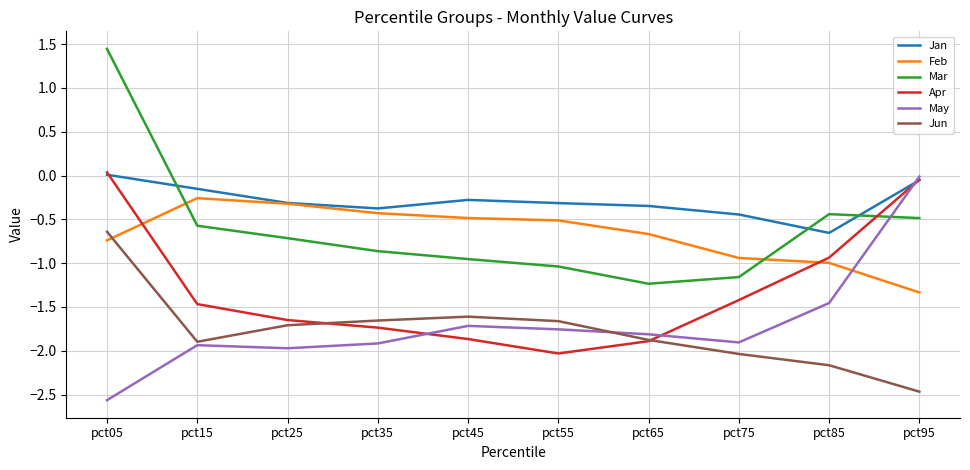

How many values in Mar are above zero?

1